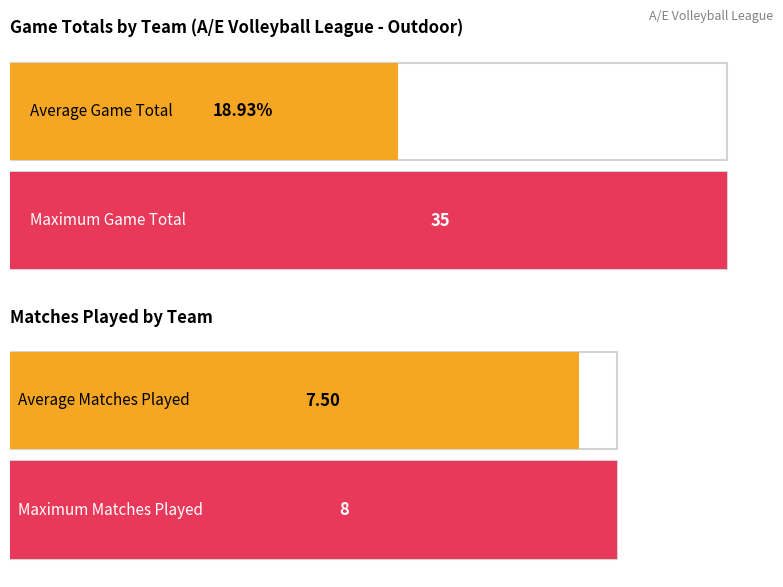

How many bars are there in each group?

2